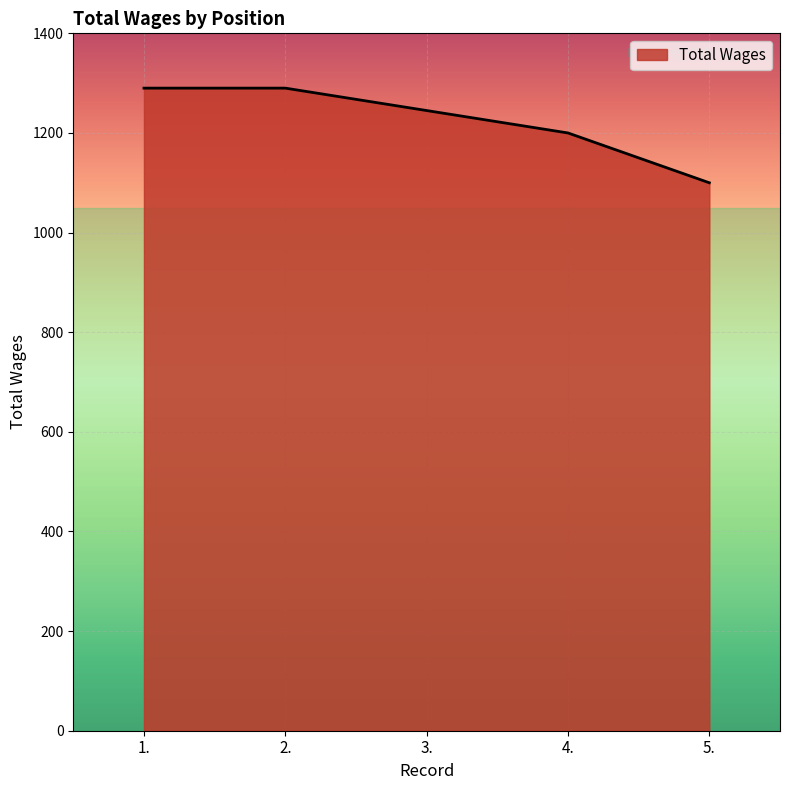

The value at 3. is 846. True or false?

False